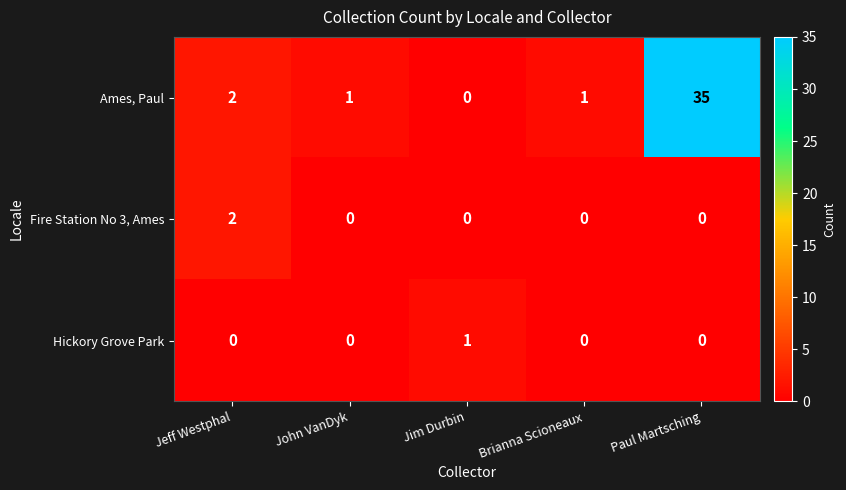

What is the sum of the Ames, Paul values at Jeff Westphal and Paul Martsching?

37